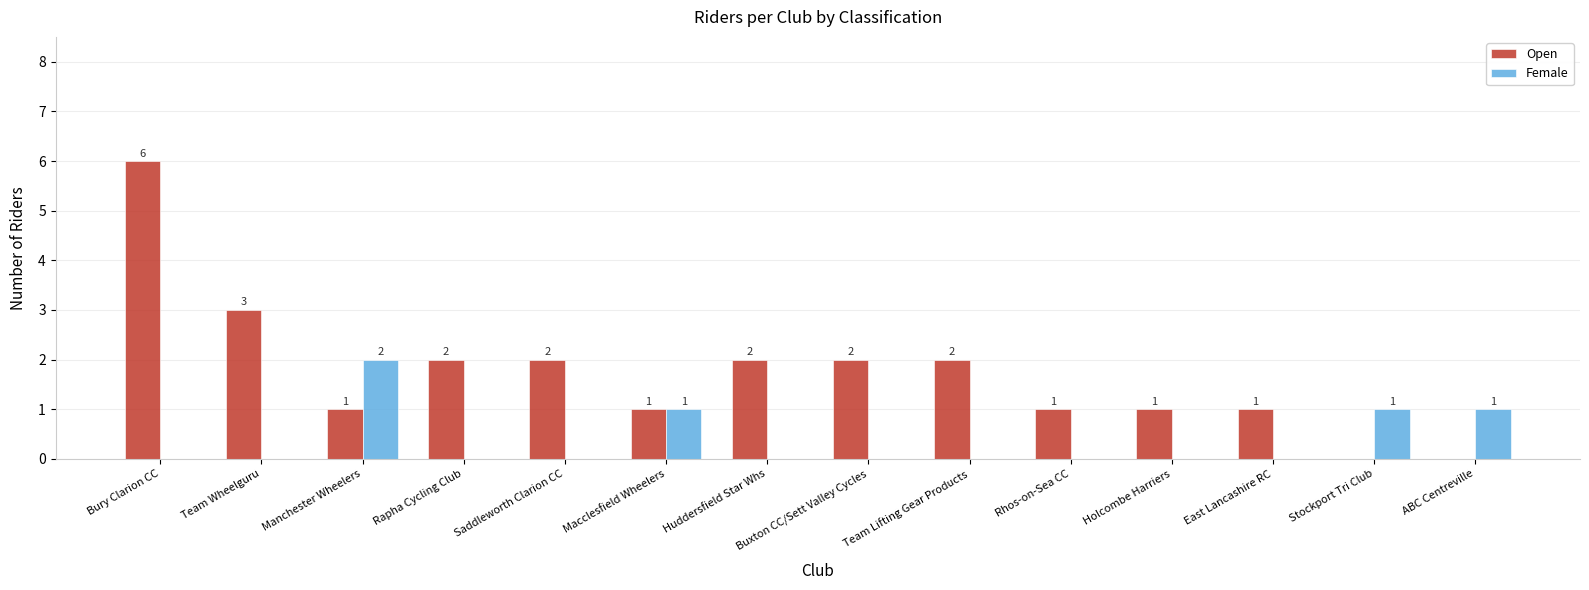

Does the chart contain stacked bars?

No